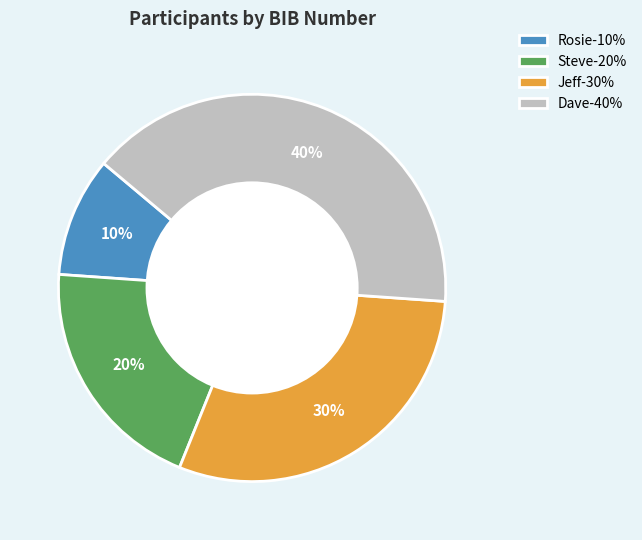

True or false: Rosie accounts for 10% of the total.

True